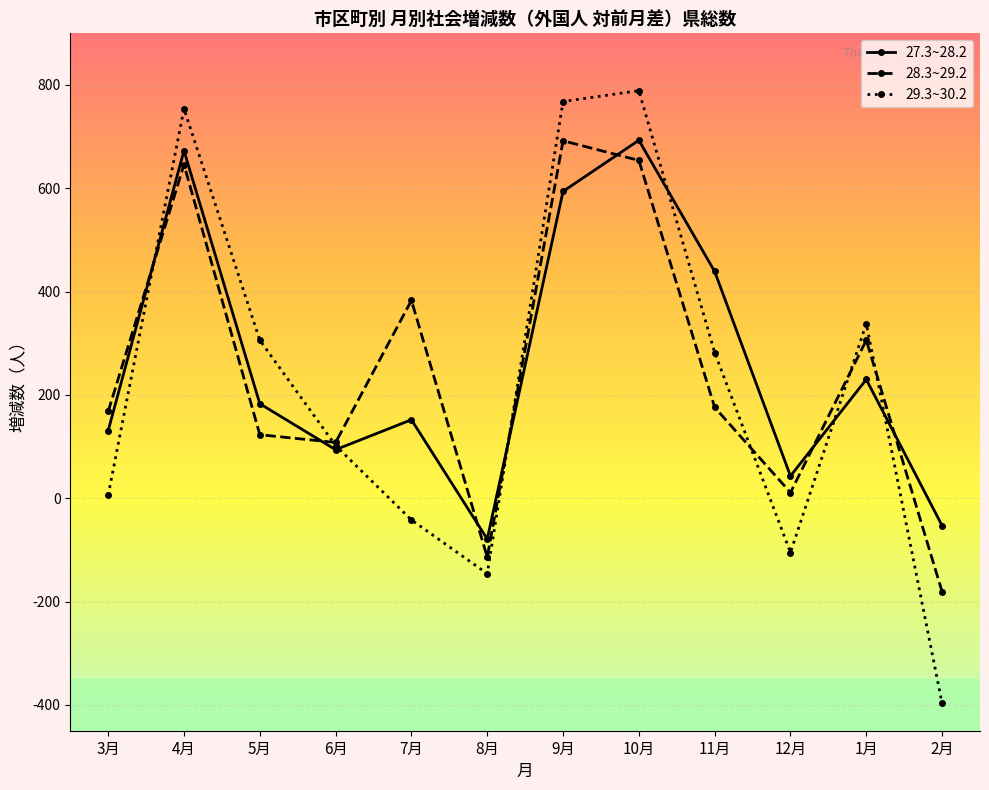

What is the average value of the 29.3~30.2 series?

221